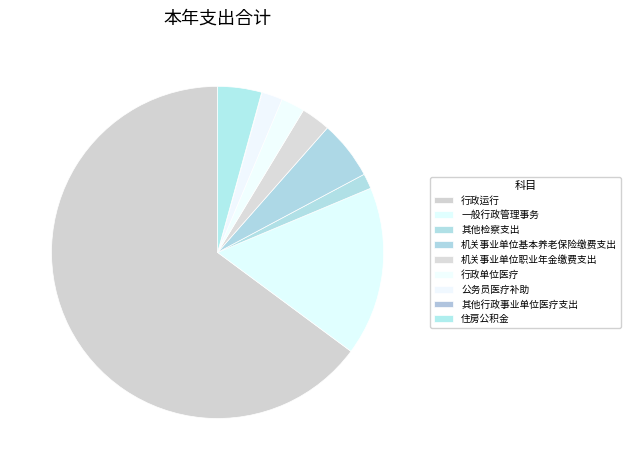

Which has a higher value, 行政运行 or 机关事业单位职业年金缴费支出?

行政运行